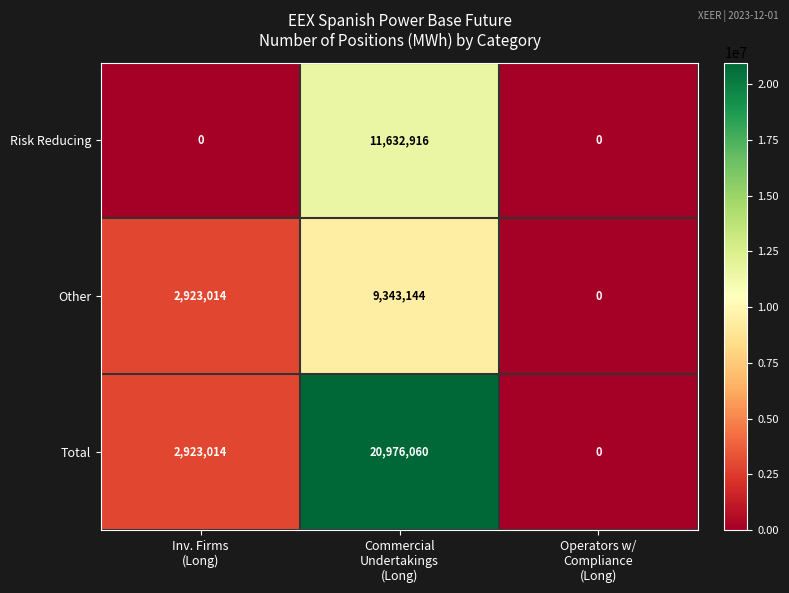

How many Other values are between 0 and 9343144?

3